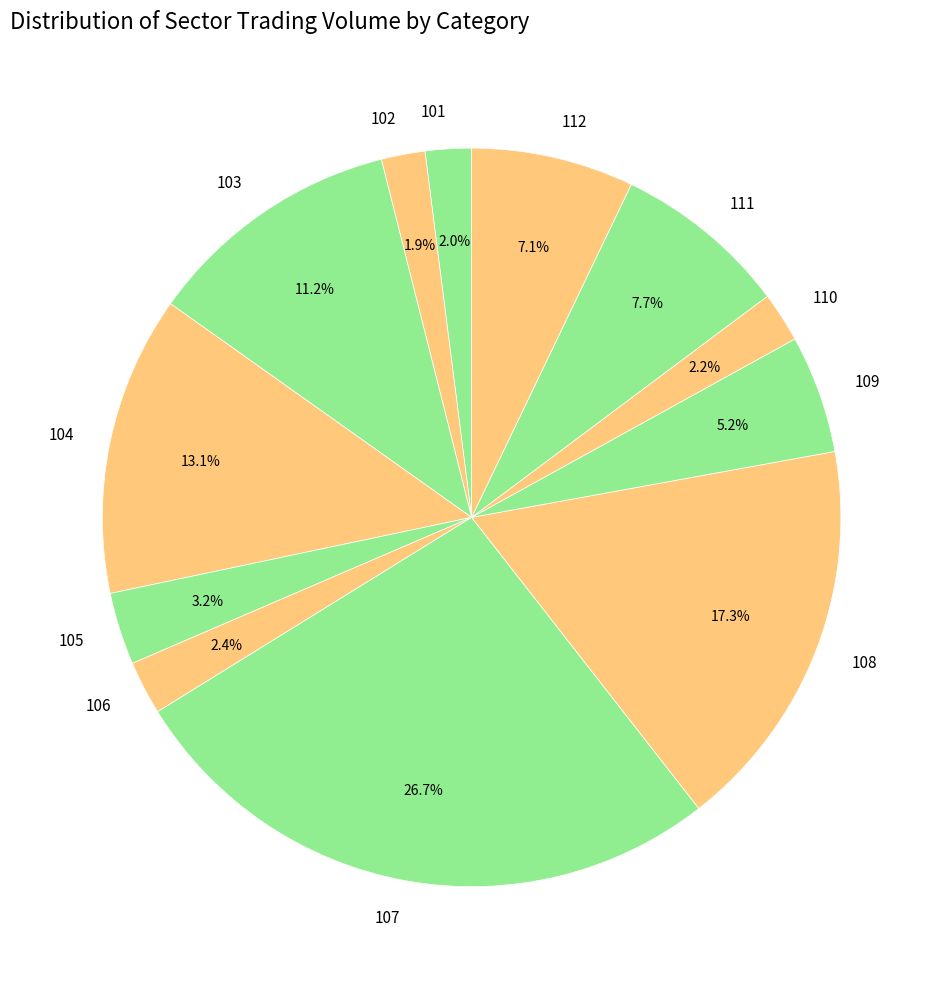

To the nearest percent, what percentage of the pie is 109?

5%